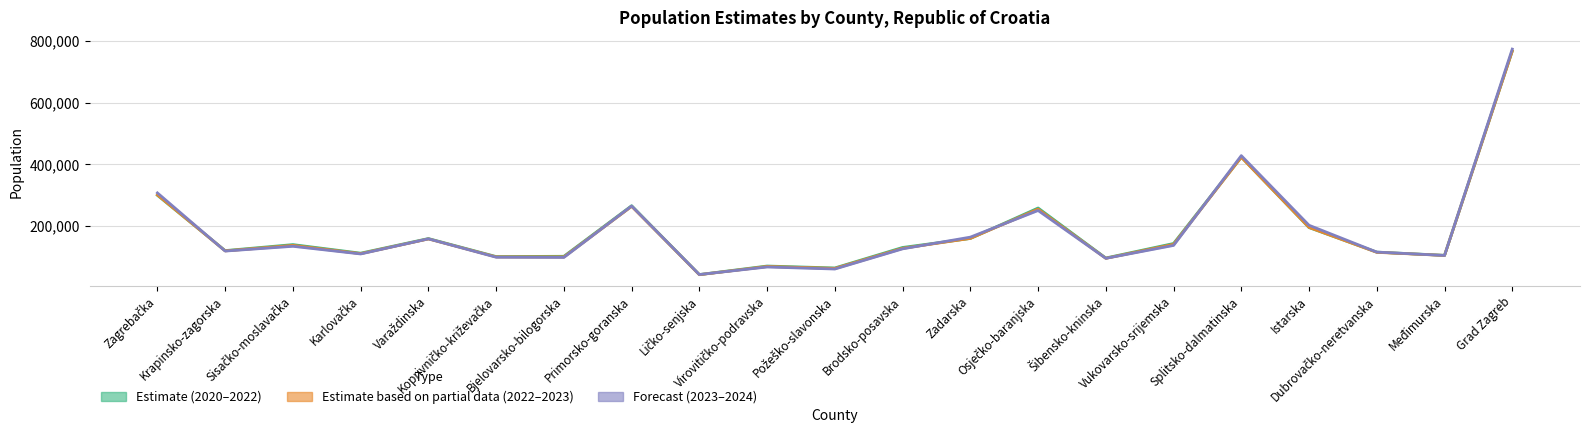

At which category does 2021 (Estimate) reach its first local valley?

Krapinsko-zagorska